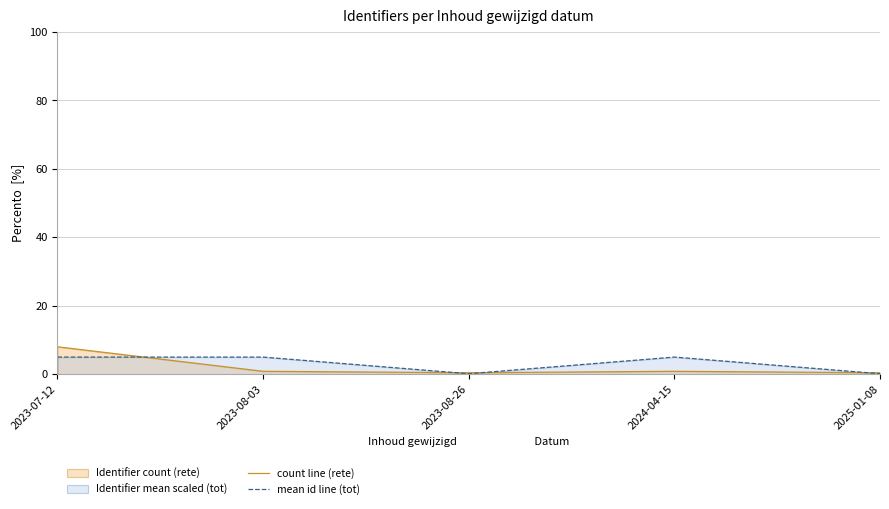

Between 2023-08-26 and 2025-01-08, which series saw the biggest shift?

count line (rete)